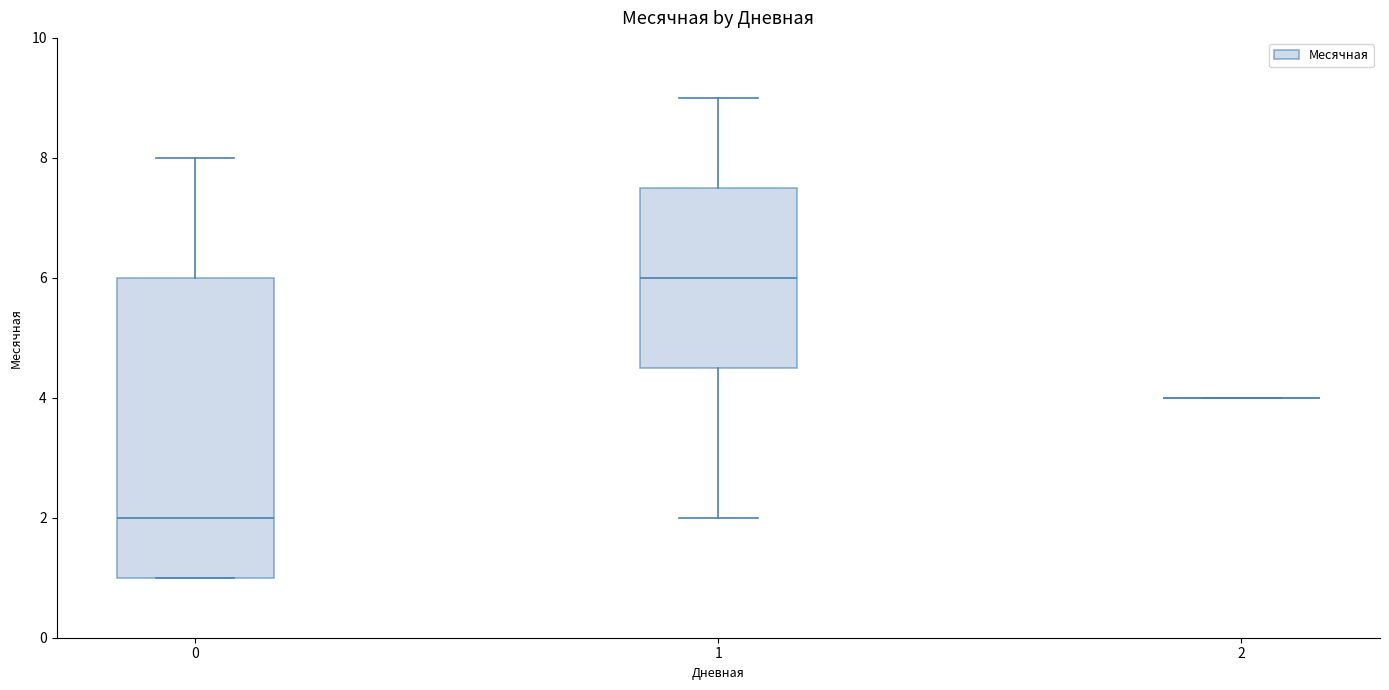

Comparing the boxes themselves (not the whiskers), which one is the tallest?

0